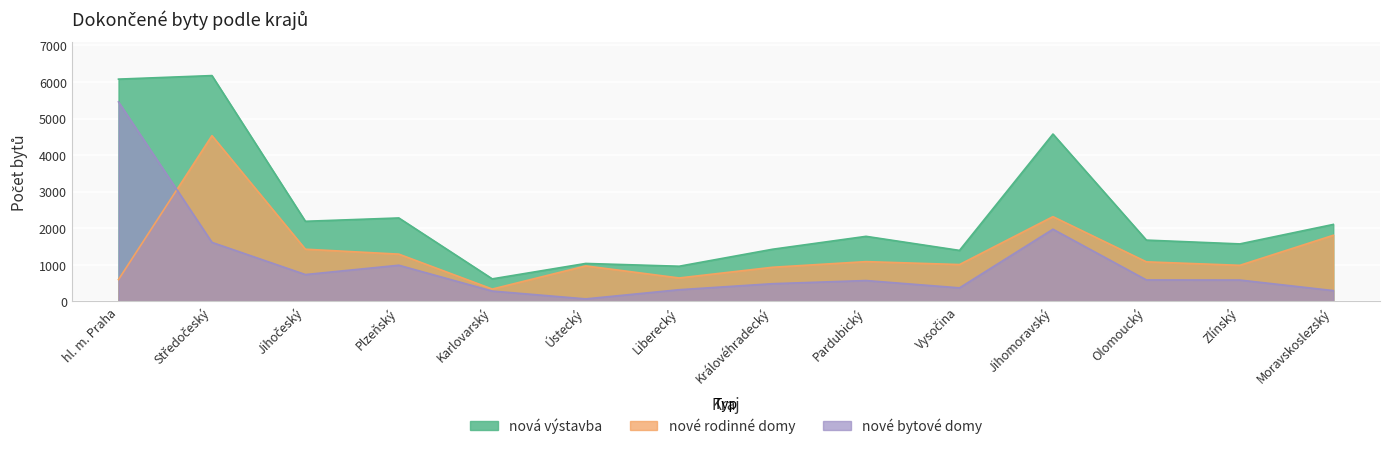

How many data points does each series have?

14